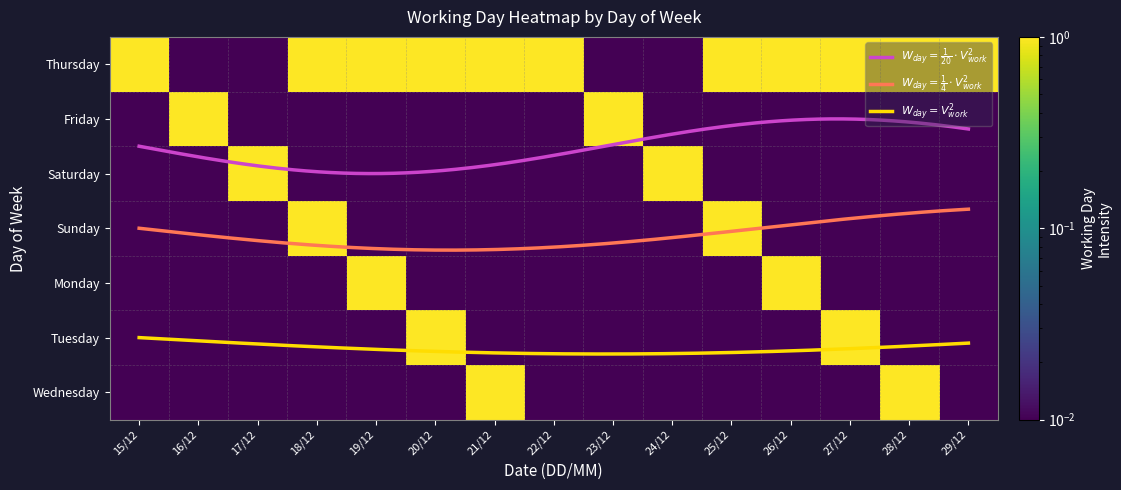

Reading left to right, extract all data points from this chart.

Thursday: 1.0	0.0	0.0	1.0	1.0	1.0	1.0	1.0	0.0	0.0	1.0	1.0	1.0	1.0	1.0
Friday: 0.0	1.0	0.0	0.0	0.0	0.0	0.0	0.0	1.0	0.0	0.0	0.0	0.0	0.0	0.0
Saturday: 0.0	0.0	1.0	0.0	0.0	0.0	0.0	0.0	0.0	1.0	0.0	0.0	0.0	0.0	0.0
Sunday: 0.0	0.0	0.0	1.0	0.0	0.0	0.0	0.0	0.0	0.0	1.0	0.0	0.0	0.0	0.0
Monday: 0.0	0.0	0.0	0.0	1.0	0.0	0.0	0.0	0.0	0.0	0.0	1.0	0.0	0.0	0.0
Tuesday: 0.0	0.0	0.0	0.0	0.0	1.0	0.0	0.0	0.0	0.0	0.0	0.0	1.0	0.0	0.0
Wednesday: 0.0	0.0	0.0	0.0	0.0	0.0	1.0	0.0	0.0	0.0	0.0	0.0	0.0	1.0	0.0